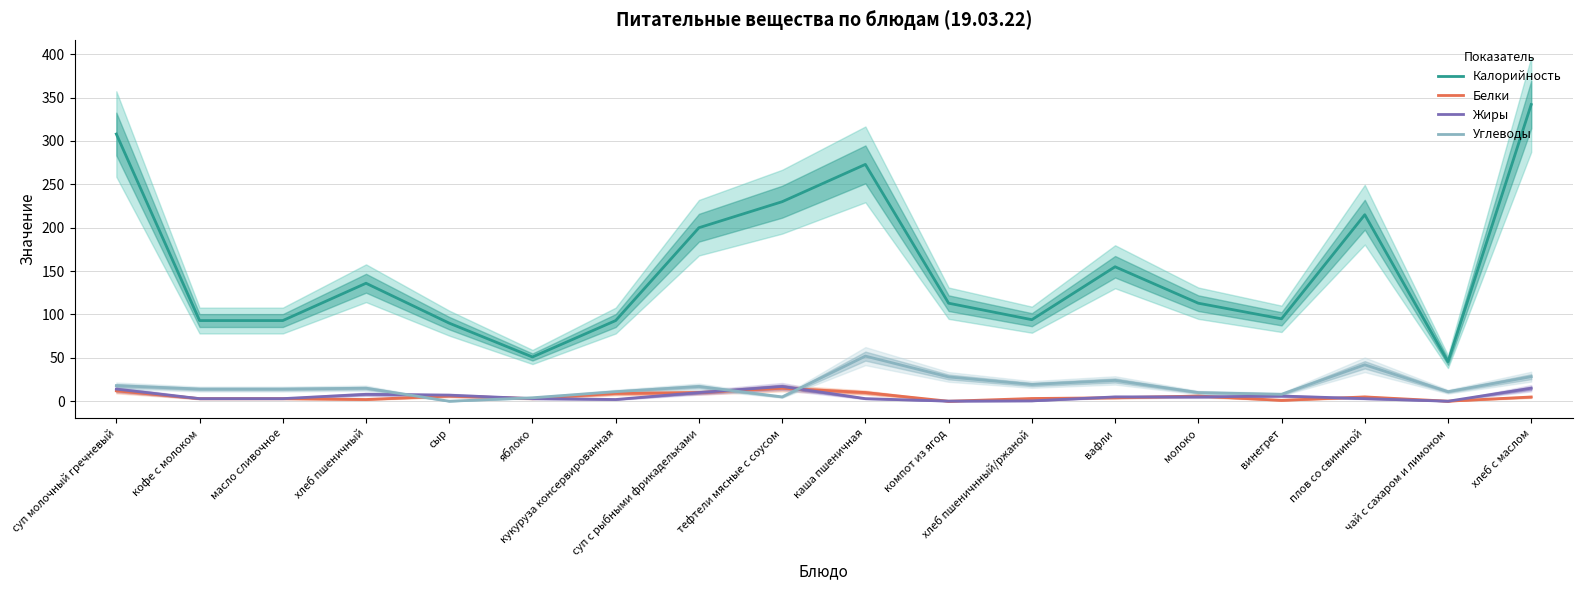

Between сыр and компот из ягод, which is larger?

компот из ягод